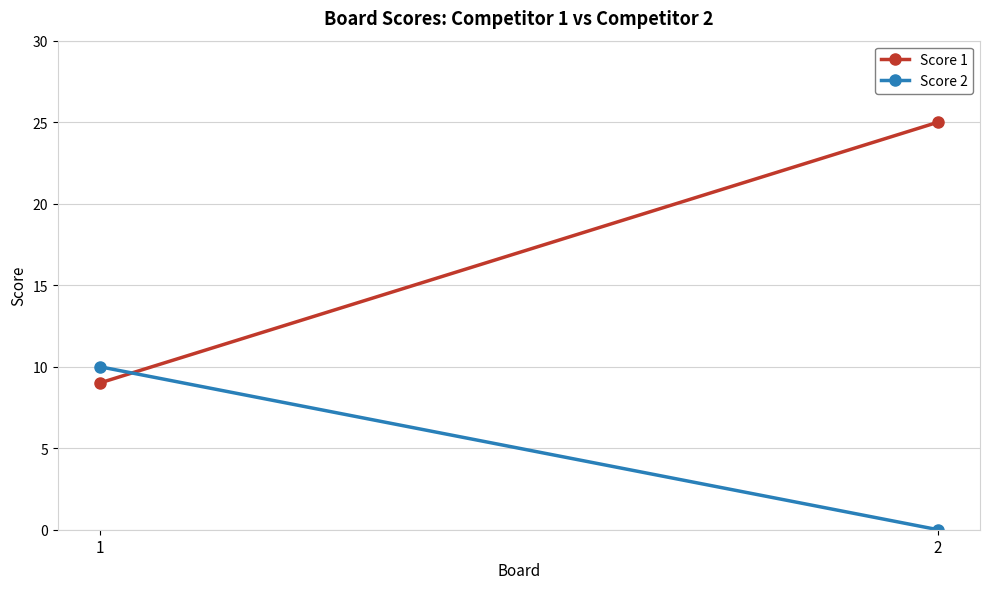

Reading left to right, list all the values displayed in this chart.

Score 1: 9	25
Score 2: 10	0